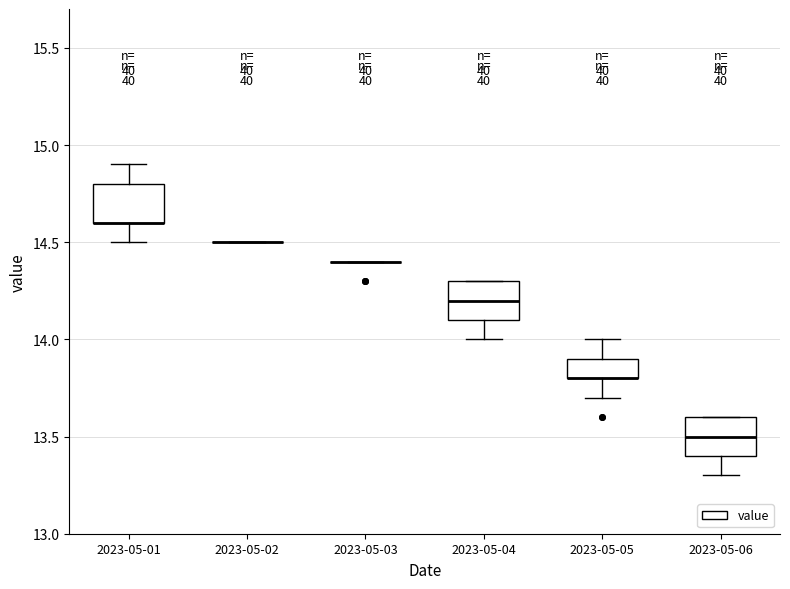

Reading left to right, read every box against the y-axis: the position of its median line, the range the box covers, and the ends of its whiskers. The values are not printed on the chart, so give them approximately, as read against the axis.

2023-05-01: median 14.6 (drawn on the box's lower edge), box 14.6 to 14.8, whiskers 14.5 to 14.9
2023-05-02: box collapsed to a line at 14.5, whiskers 14.5 to 14.5
2023-05-03: box collapsed to a line at 14.4, whiskers 14.4 to 14.4
2023-05-04: median 14.2, box 14.1 to 14.3, whiskers 14.0 to 14.3
2023-05-05: median 13.8 (drawn on the box's lower edge), box 13.8 to 13.9, whiskers 13.7 to 14.0
2023-05-06: median 13.5, box 13.4 to 13.6, whiskers 13.3 to 13.6